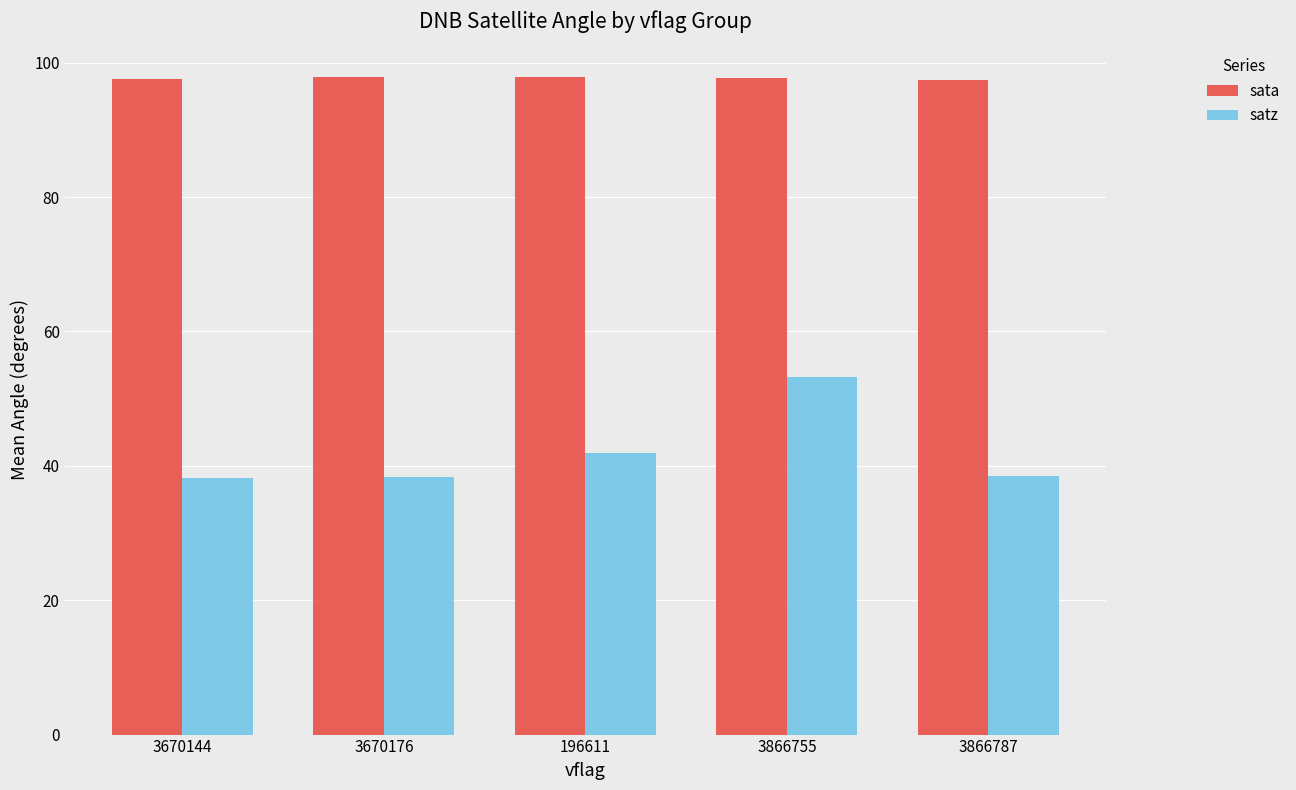

What is the difference between the highest and lowest values at 3670176?

59.6